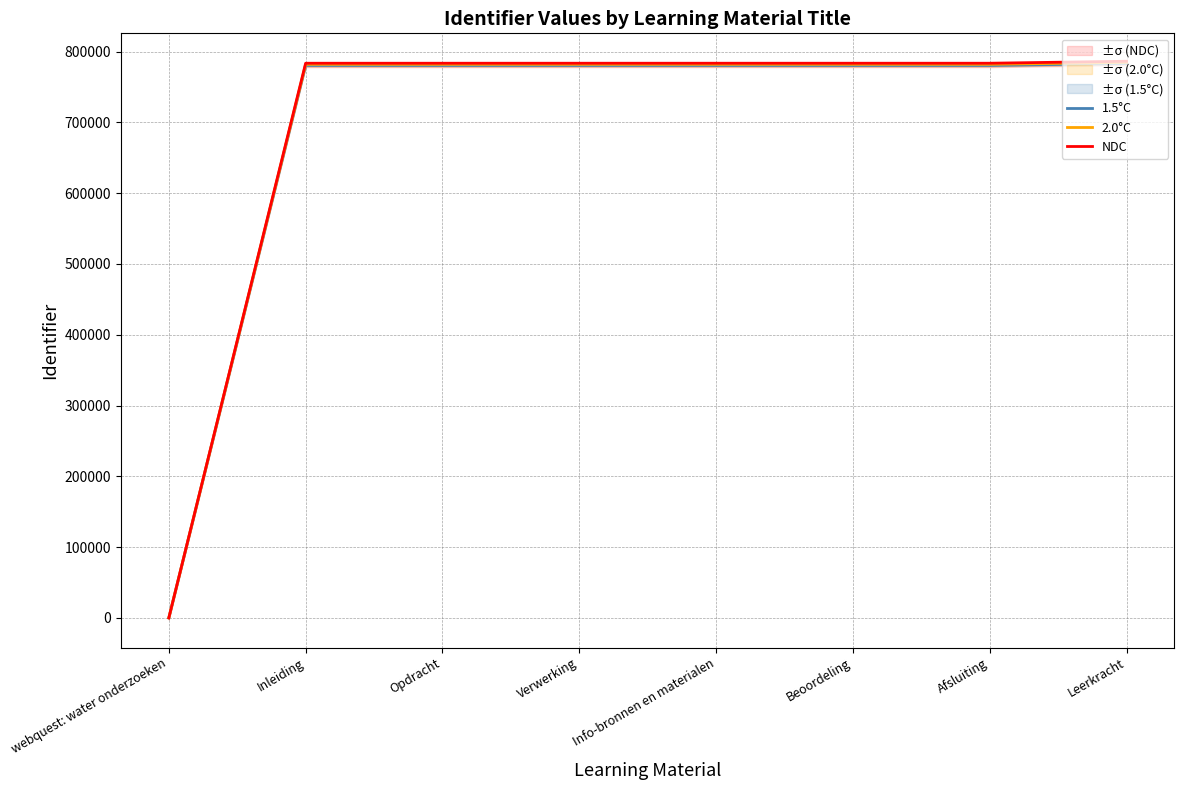

Count the number of categories in the chart.

8